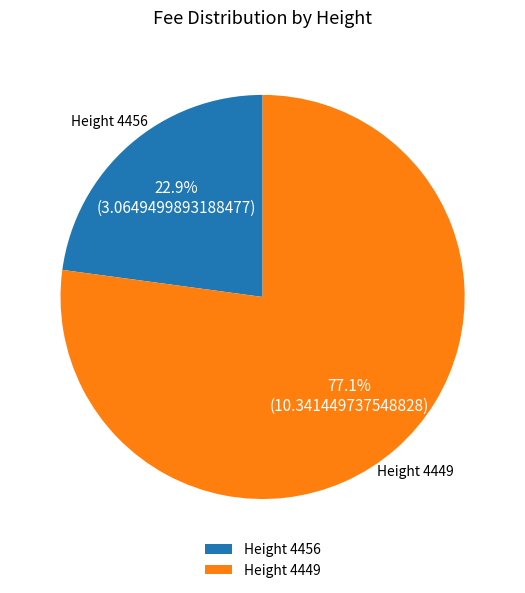

What is the largest slice in the pie chart?

Height 4449